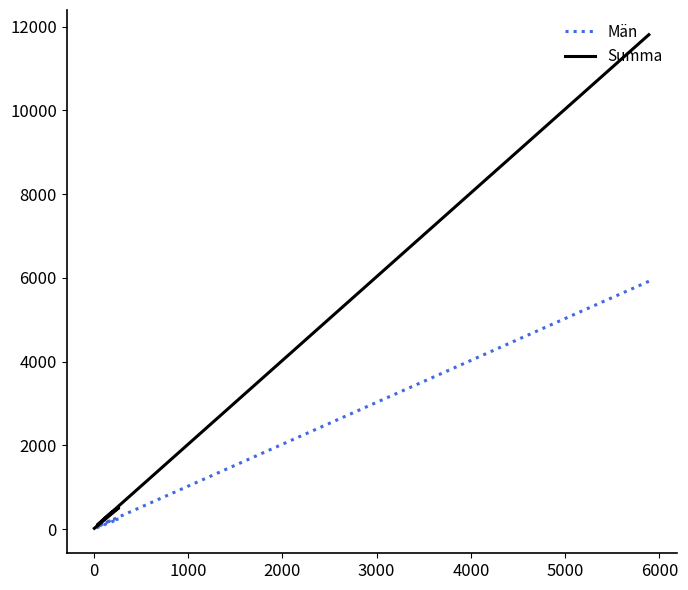

What is the greatest value displayed?

11805